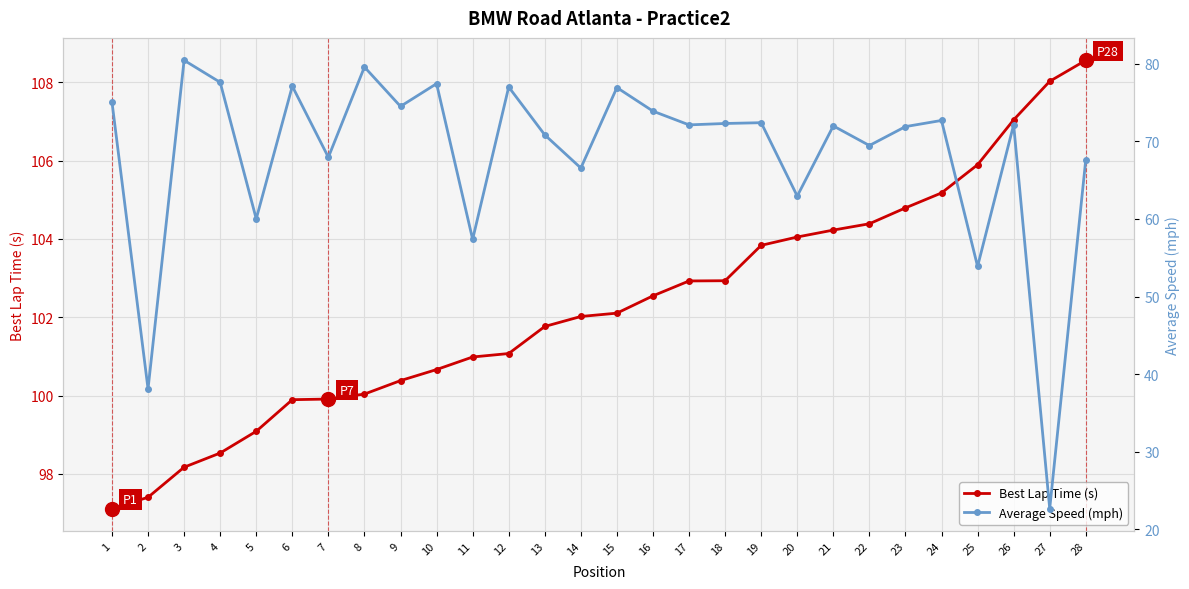

What is the sum of all Average Speed (mph) values?

1912.8